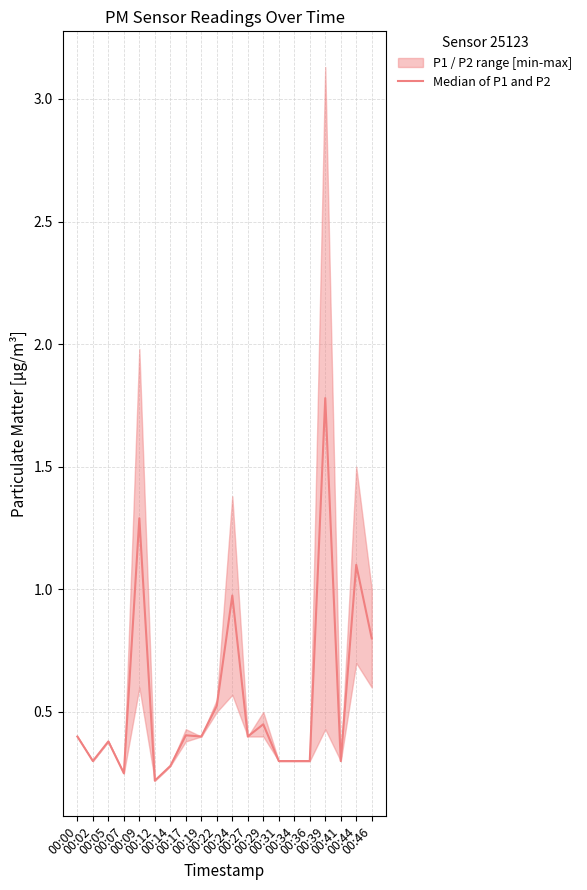

Where is the first local minimum?

00:02